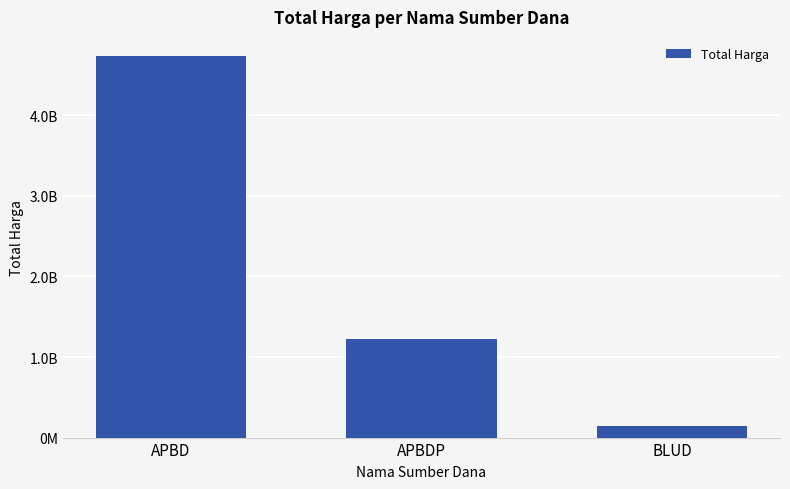

What is the sum of all values?

6104201780